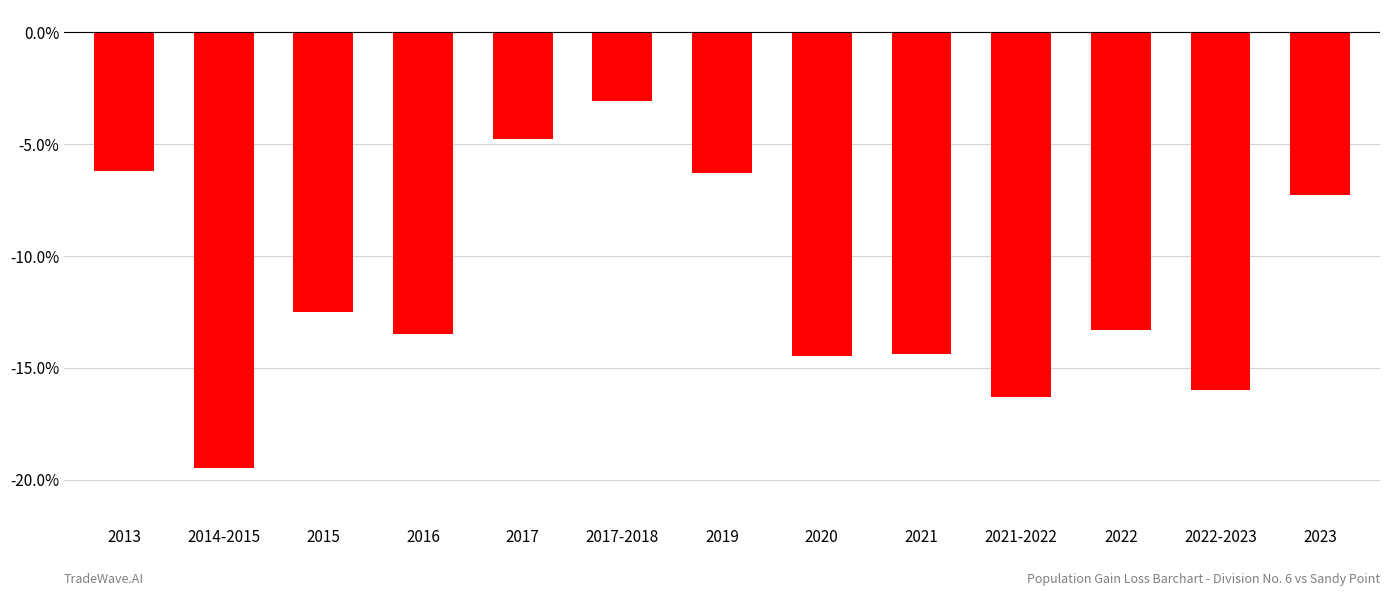

Which category has the highest value across all series?

2017-2018